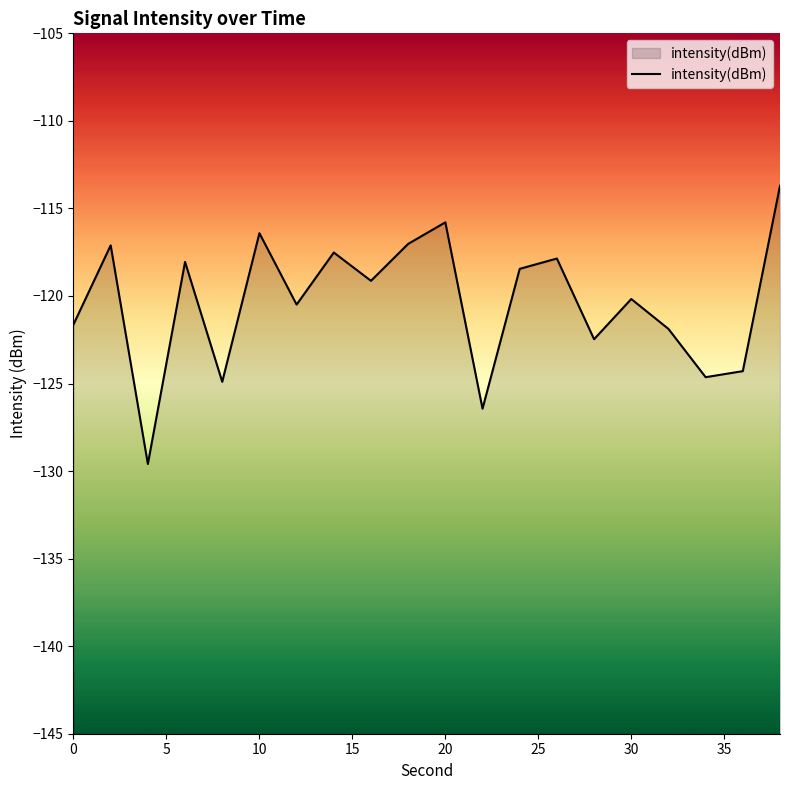

The chart shows a value of -219.8 at 20. True or false?

False